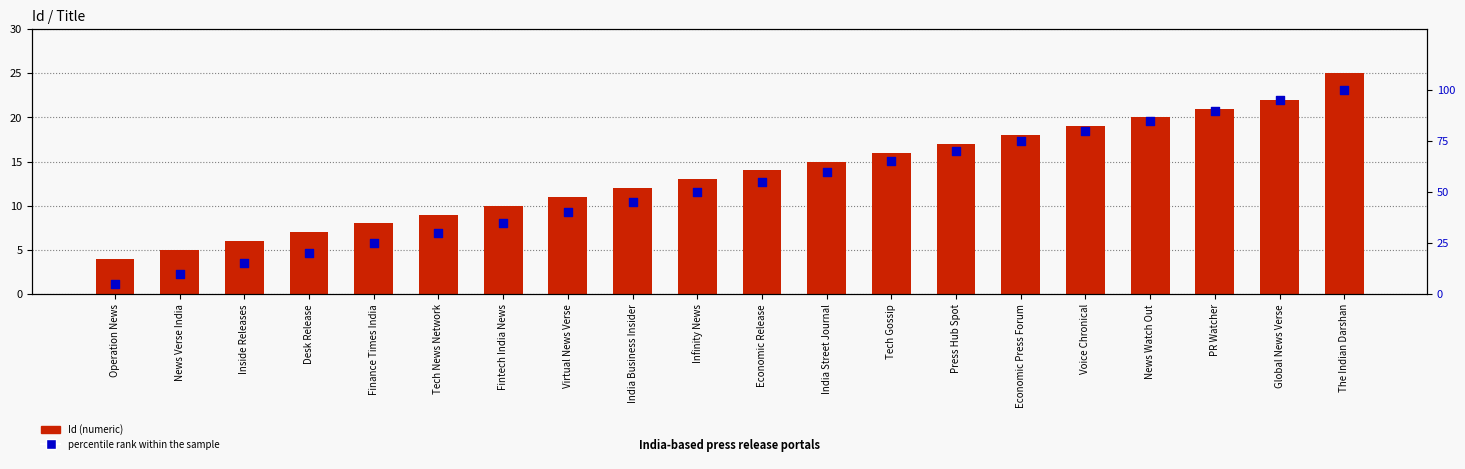

Which series has the largest total across all categories?

percentile rank within the sample